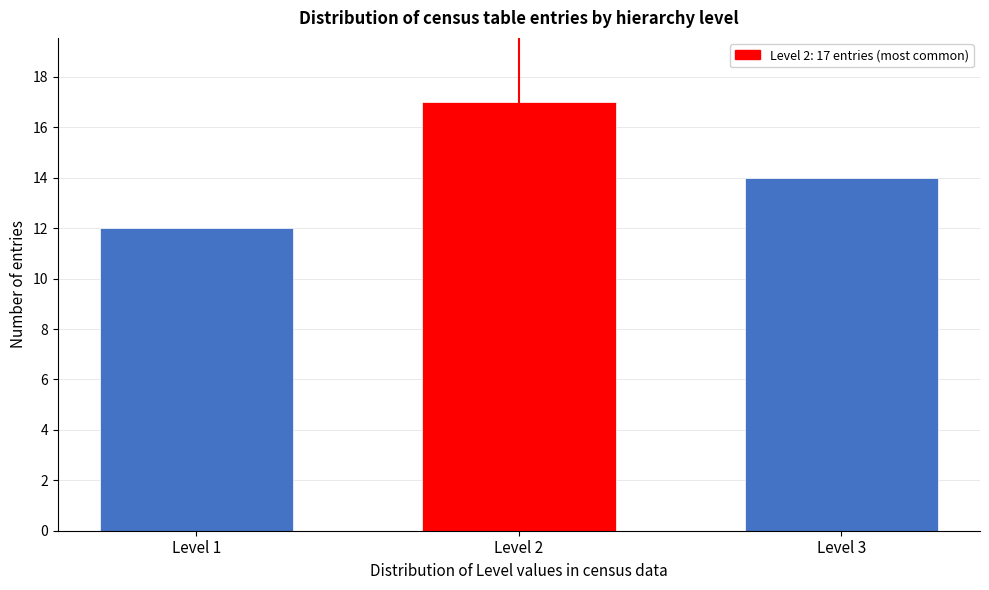

Reading left to right, what are all the values shown in this chart?

12	17	14